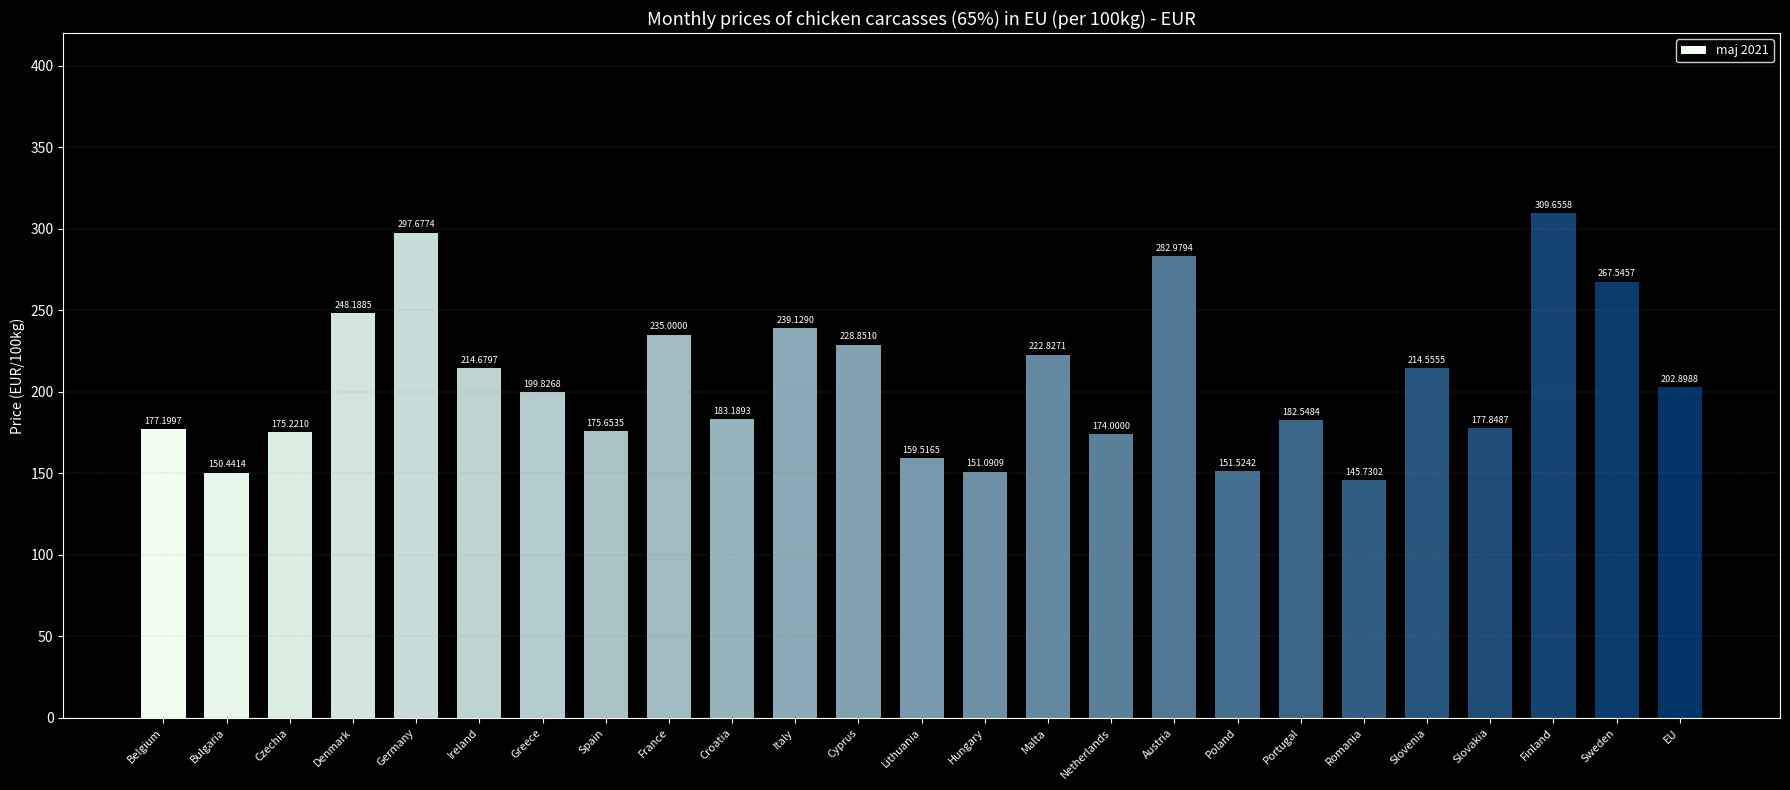

How many series are shown in this chart?

1